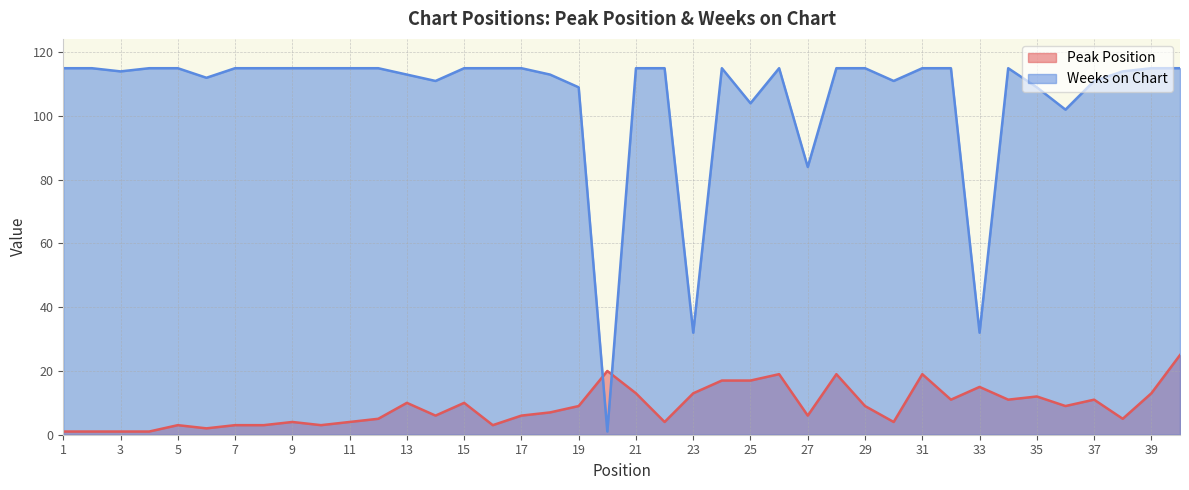

Which series ends up on top after the final intersection of Peak Position and Weeks on Chart?

Weeks on Chart